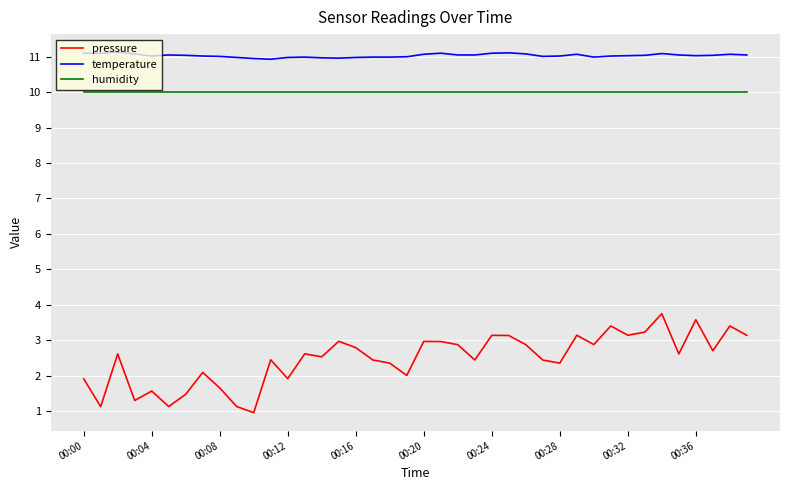

In pressure, how many points are lower than both neighbors (excluding endpoints)?

13